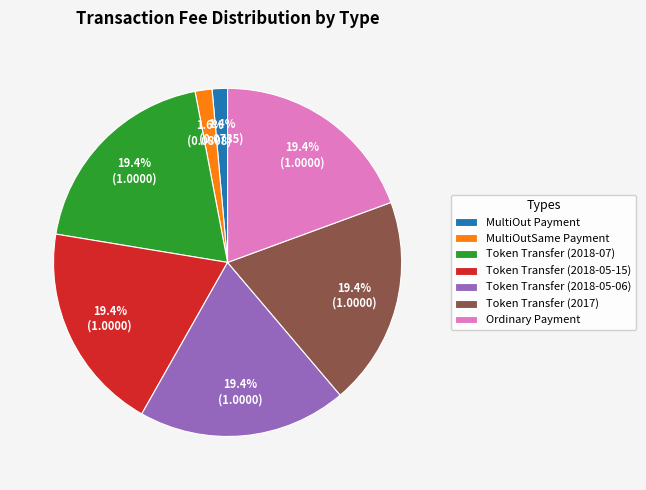

Combined, what portion of the pie is MultiOut Payment and Token Transfer (2017)?

20.8%